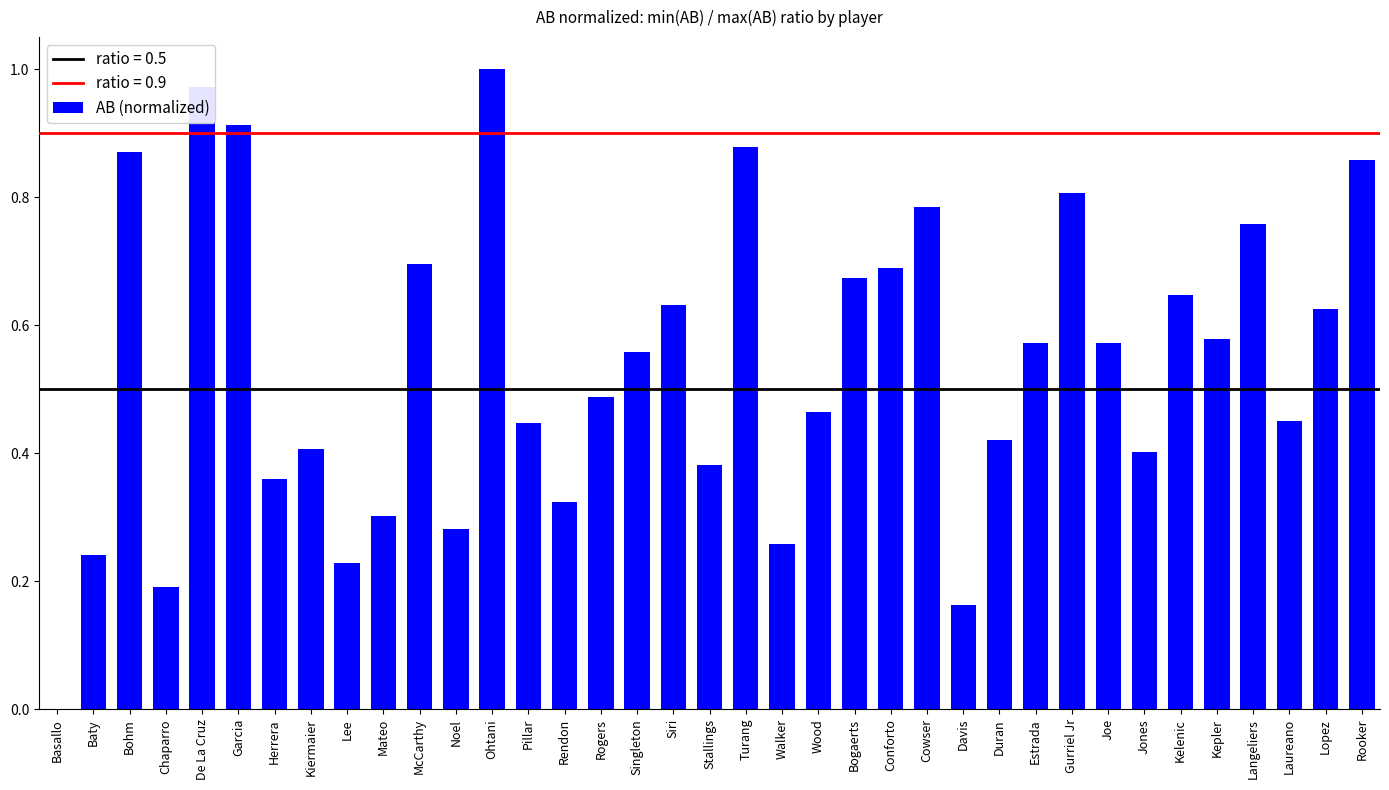

How many data points are above 0?

36